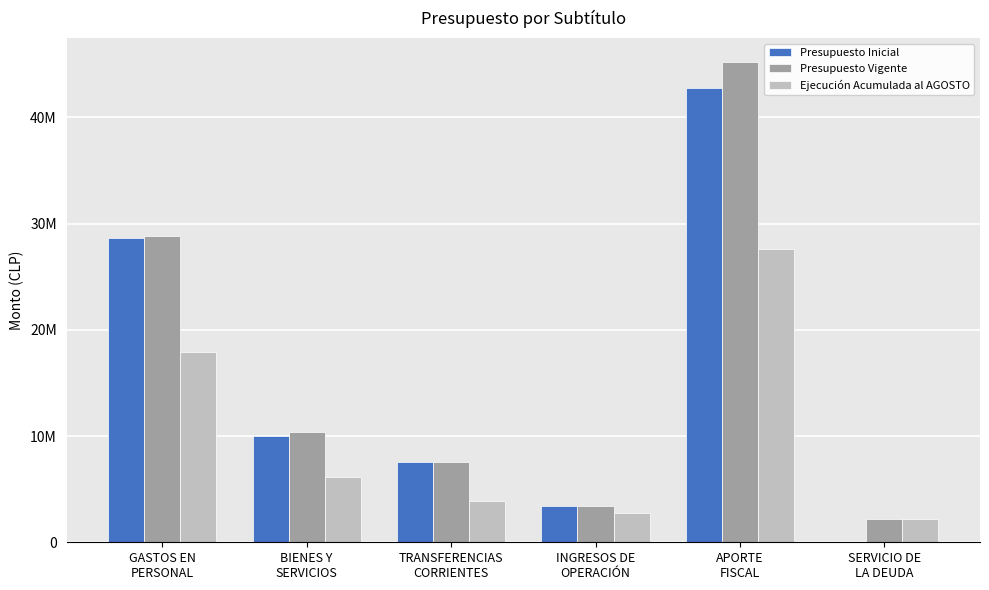

Reading left to right, list all the values displayed in this chart.

Presupuesto Inicial: GASTOS EN
PERSONAL=28607873	BIENES Y
SERVICIOS=10025012	TRANSFERENCIAS
CORRIENTES=7563919	INGRESOS DE
OPERACIÓN=3444921	APORTE
FISCAL=42751873	SERVICIO DE
LA DEUDA=10
Presupuesto Vigente: GASTOS EN
PERSONAL=28815845	BIENES Y
SERVICIOS=10381052	TRANSFERENCIAS
CORRIENTES=7563919	INGRESOS DE
OPERACIÓN=3444921	APORTE
FISCAL=45191490	SERVICIO DE
LA DEUDA=2149297
Ejecución Acumulada al AGOSTO: GASTOS EN
PERSONAL=17940360	BIENES Y
SERVICIOS=6138965	TRANSFERENCIAS
CORRIENTES=3869814	INGRESOS DE
OPERACIÓN=2797611	APORTE
FISCAL=27570056	SERVICIO DE
LA DEUDA=2149247